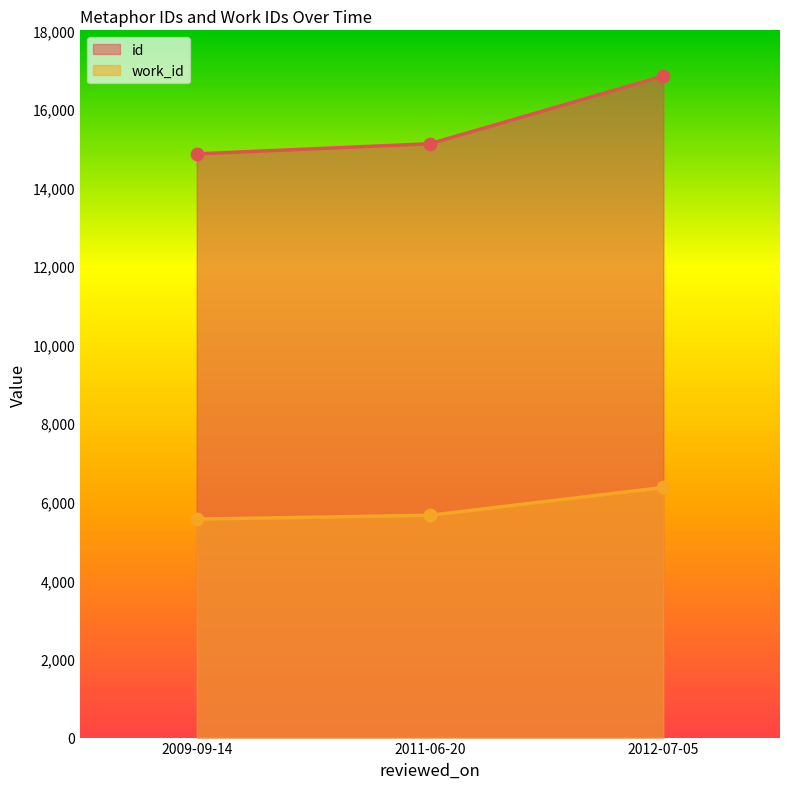

Which series contains the highest Y value?

id